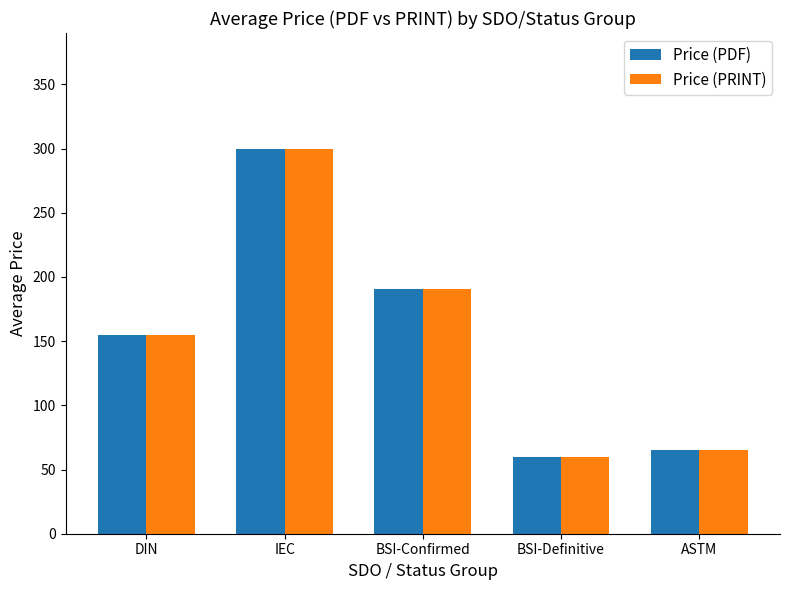

What is the total value across all series at BSI-Definitive?

119.3